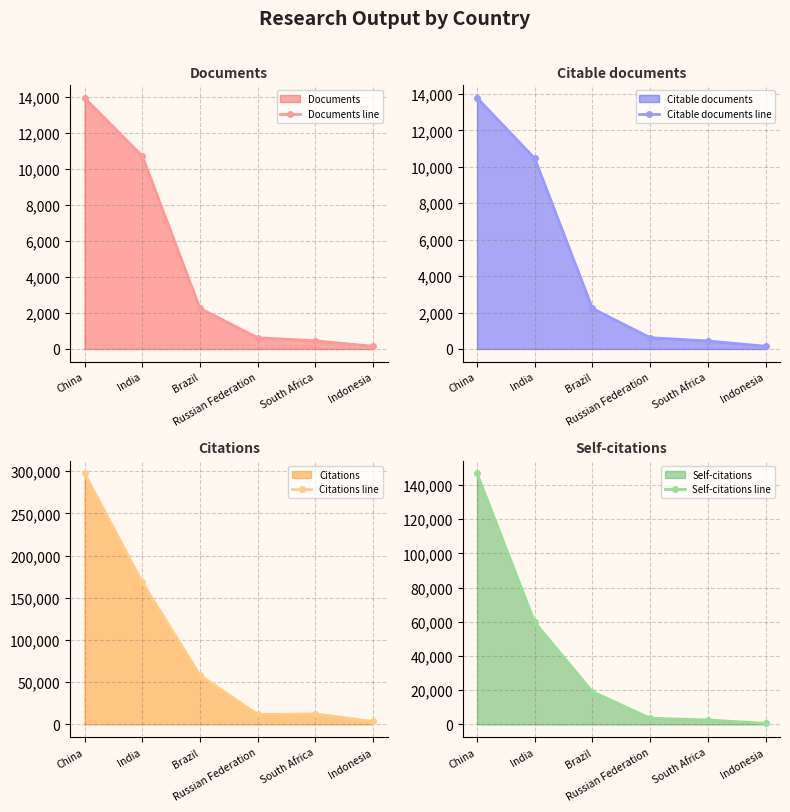

How many data points in Documents line are less than 2260?

3